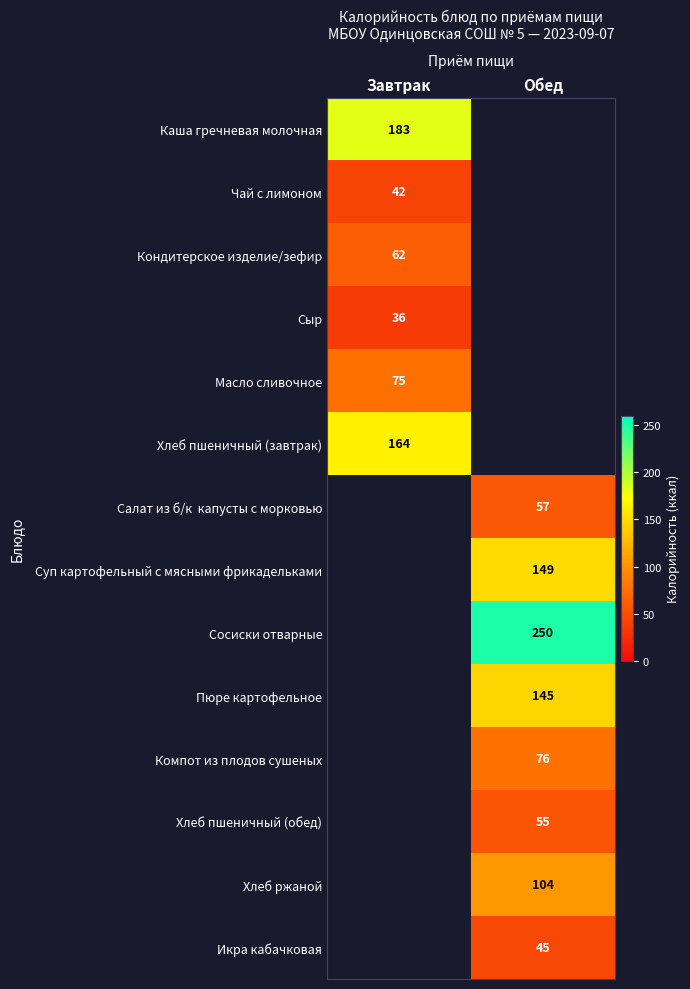

Between Обед and Завтрак, which is larger?

Завтрак